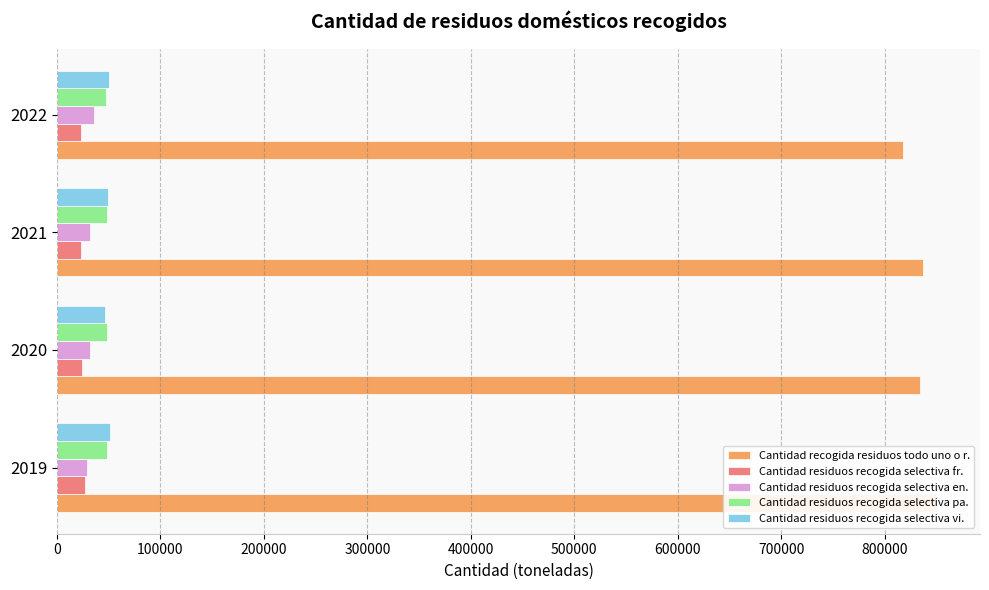

What is the difference between the maximum and minimum values in the Cantidad residuos recogida selectiva vi. series?

4011